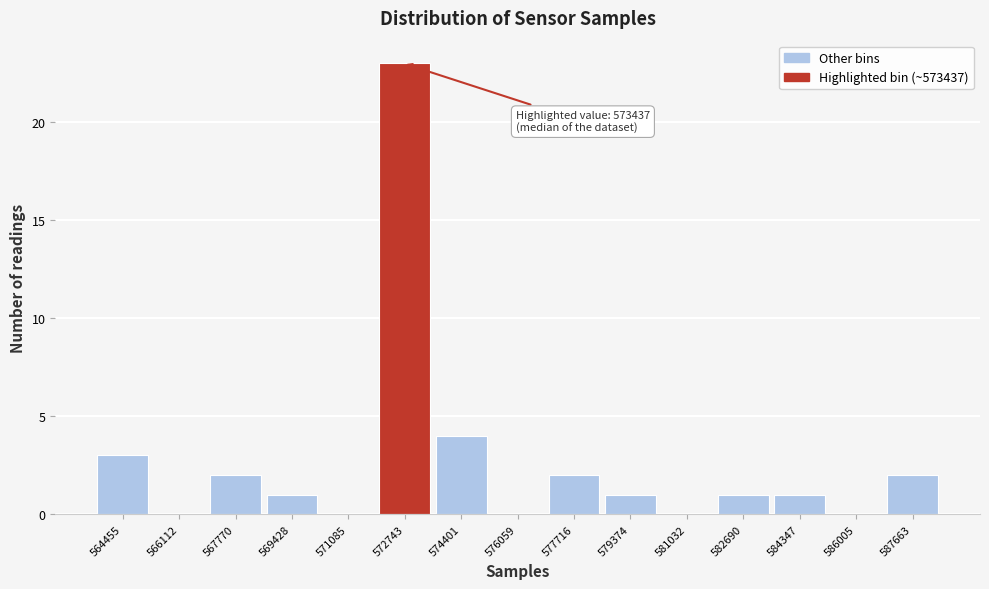

Reading right to left, list all the values displayed in this chart.

587663=2	586005=0	584347=1	582690=1	581032=0	579374=1	577716=2	576059=0	574401=4	572743=23	571085=0	569428=1	567770=2	566112=0	564455=3